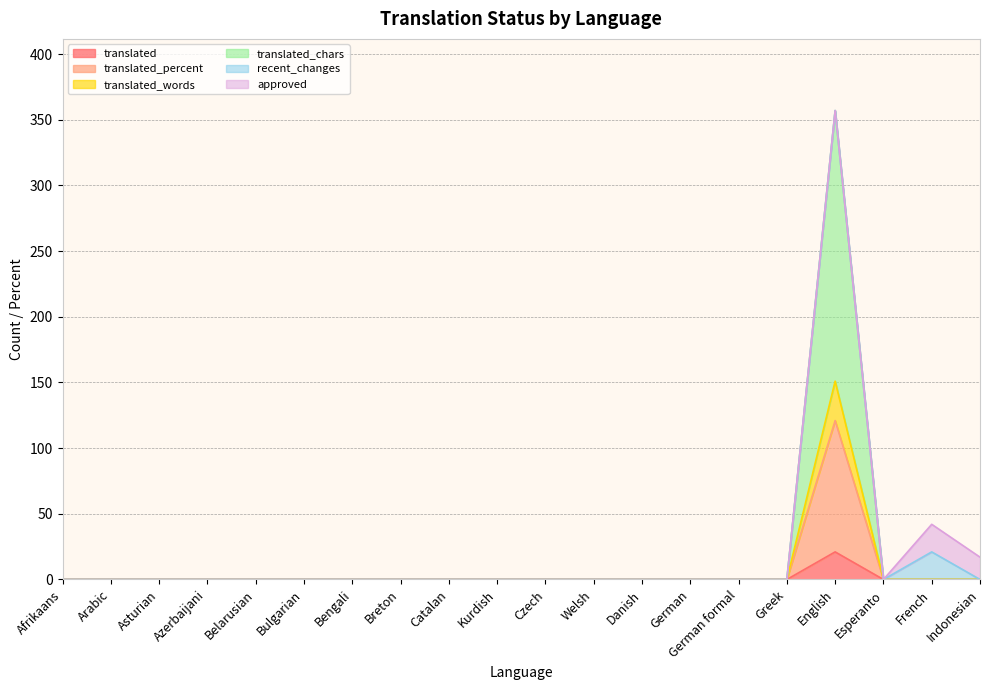

At which label does translated reach its peak?

English